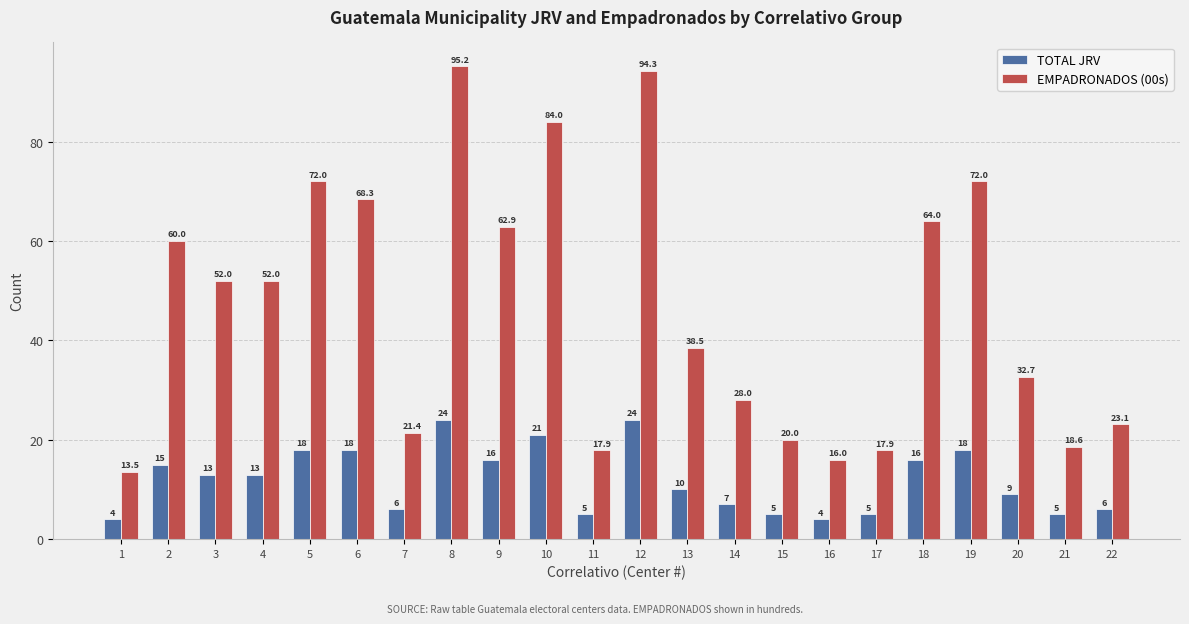

What is the sum of all EMPADRONADOS (00s) values?

1024.3